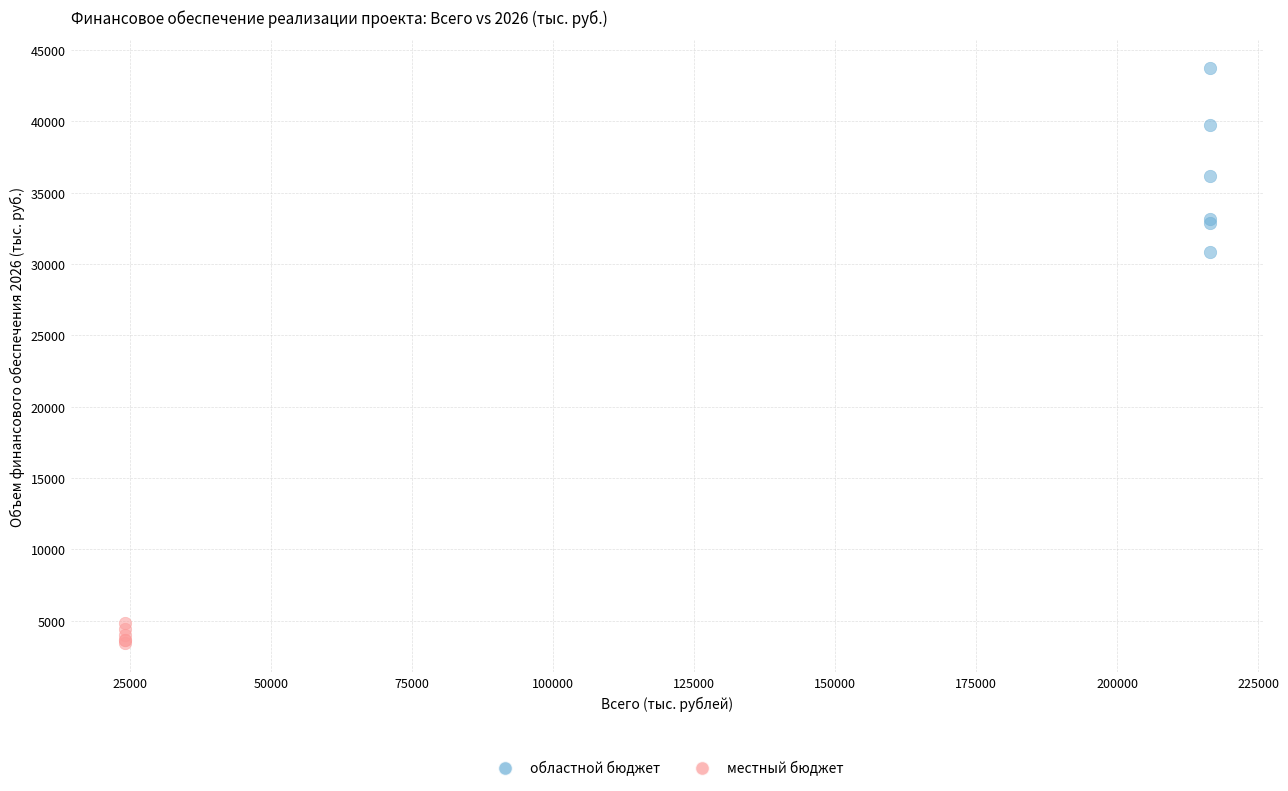

Which series contains the lowest Y value?

местный бюджет